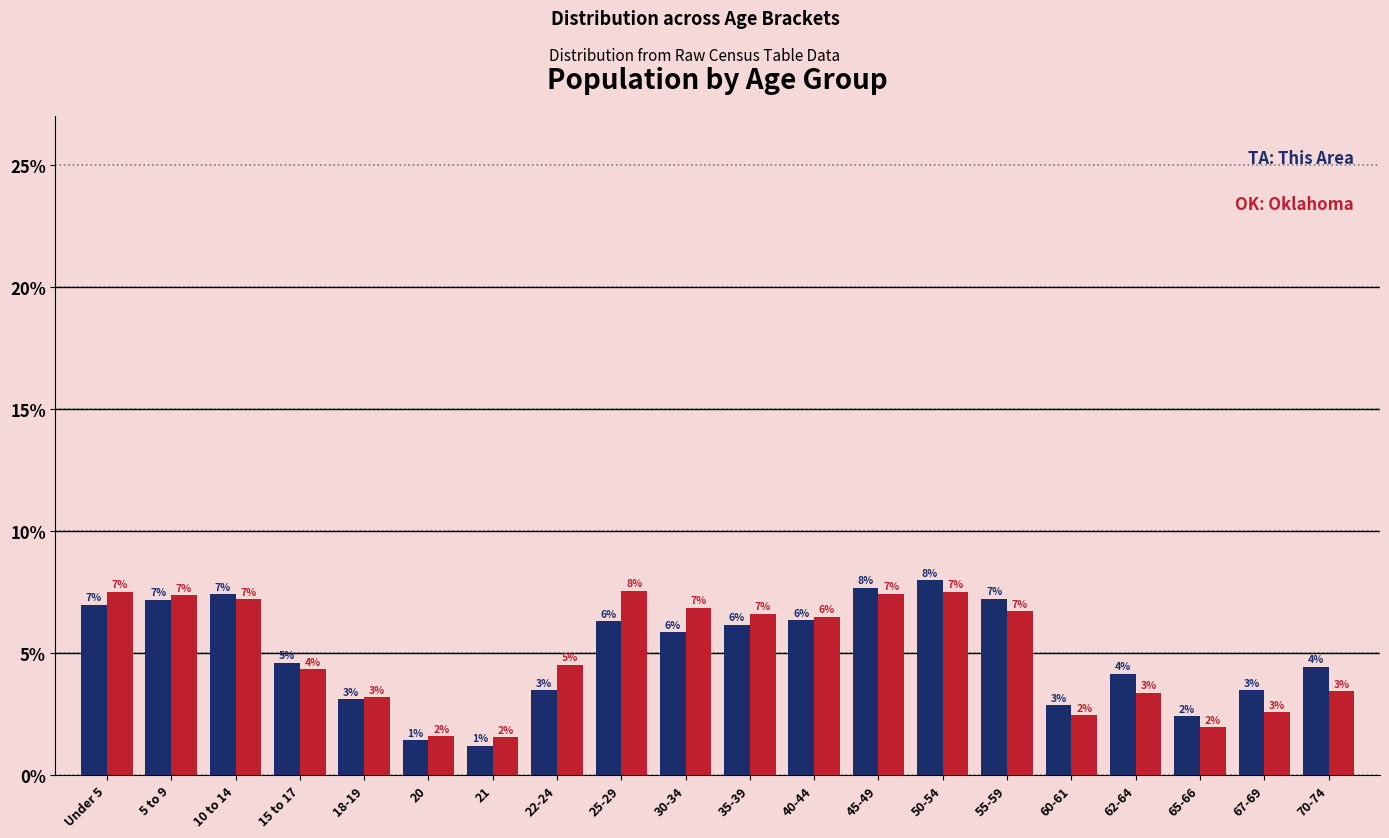

How many bars are there in each group?

2